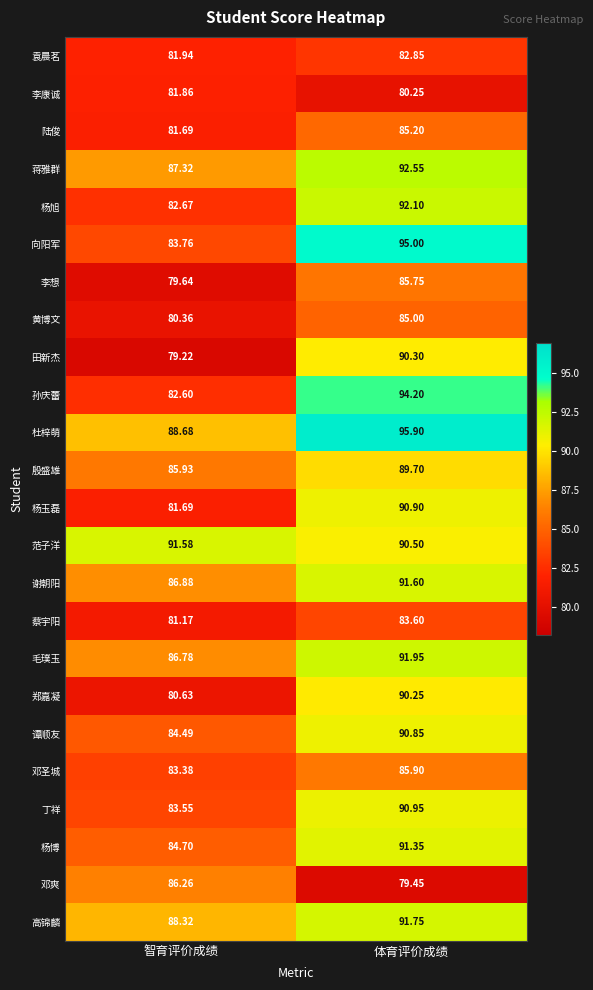

Where is 李想 nearest to the value 82?

智育评价成绩